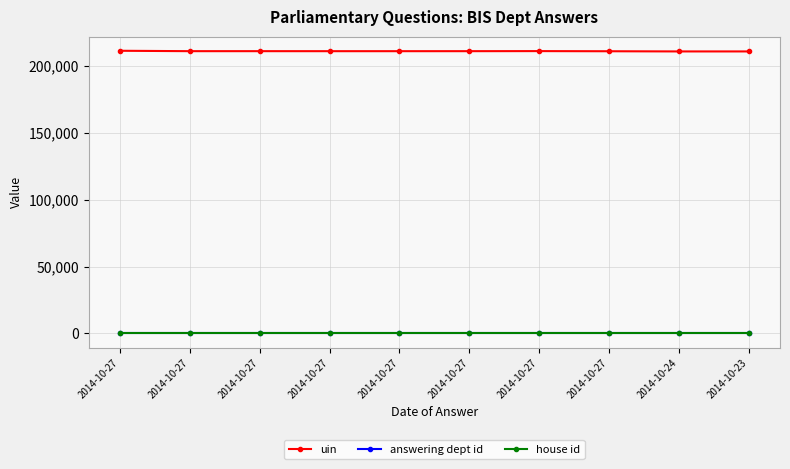

Reading right to left, transcribe all the data shown in this chart.

uin: 210872	210871	211009	211117	211066	211059	211060	211072	211071	211362
answering dept id: 26	26	26	26	26	26	26	26	26	26
house id: 1	1	1	1	1	1	1	1	1	1